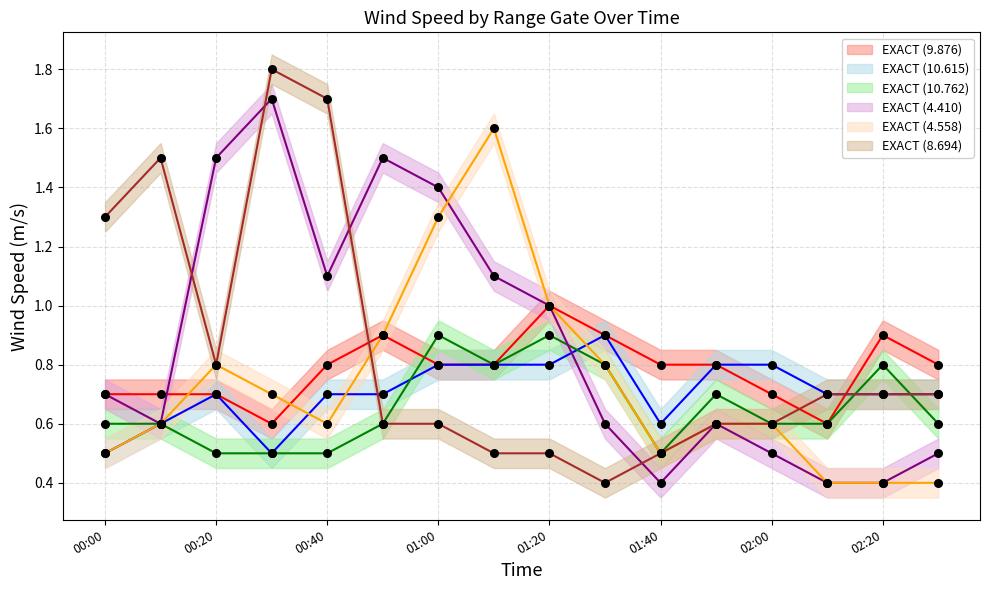

What are all the series names shown in the legend?

9.876, 10.615, 10.762, 4.410, 4.558, 8.694